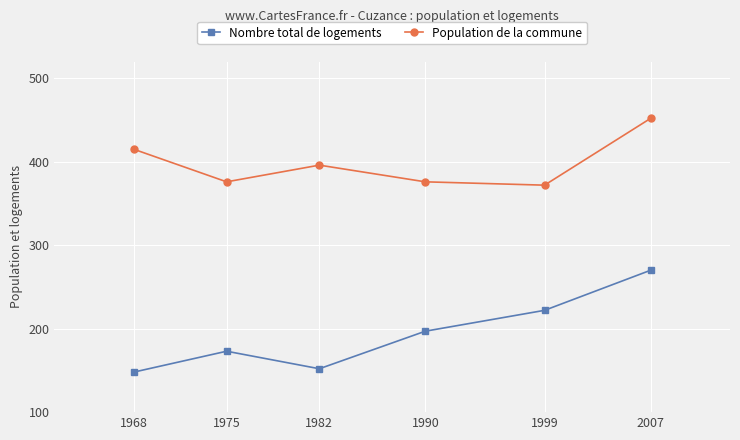

Reading right to left, transcribe all the data shown in this chart.

Nombre total de logements: 2007=270	1999=222	1990=197	1982=152	1975=173	1968=148
Population de la commune: 2007=452	1999=372	1990=376	1982=396	1975=376	1968=415